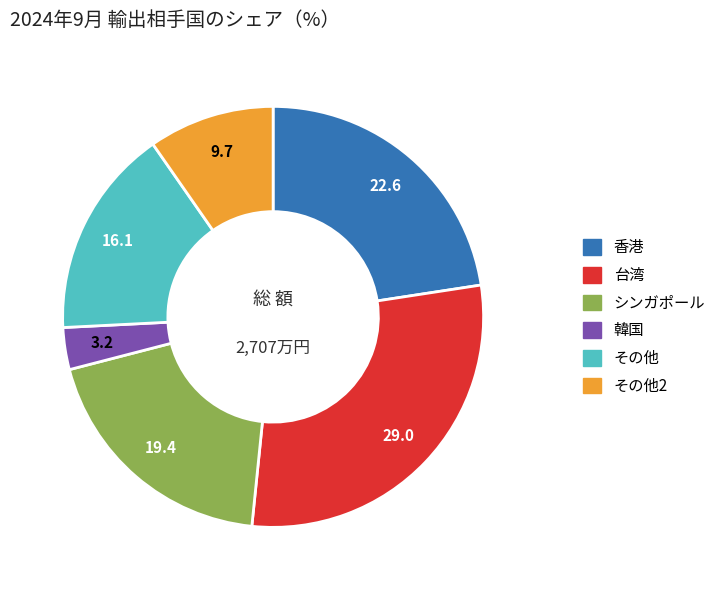

How many segments does this pie chart have?

6